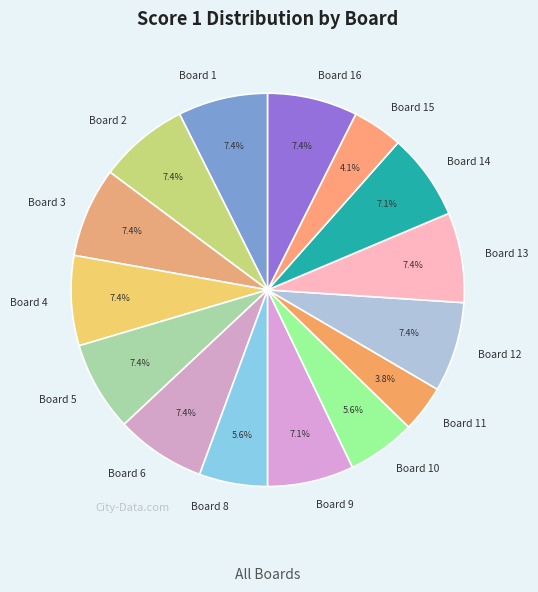

Does any single category account for the majority?

No